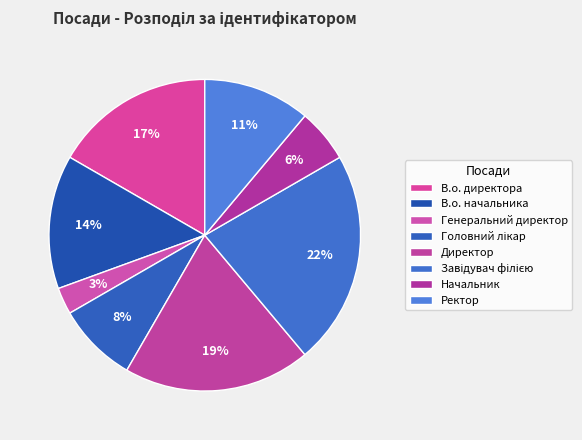

What percentage is the Завідувач філією slice, to the nearest percent?

22%